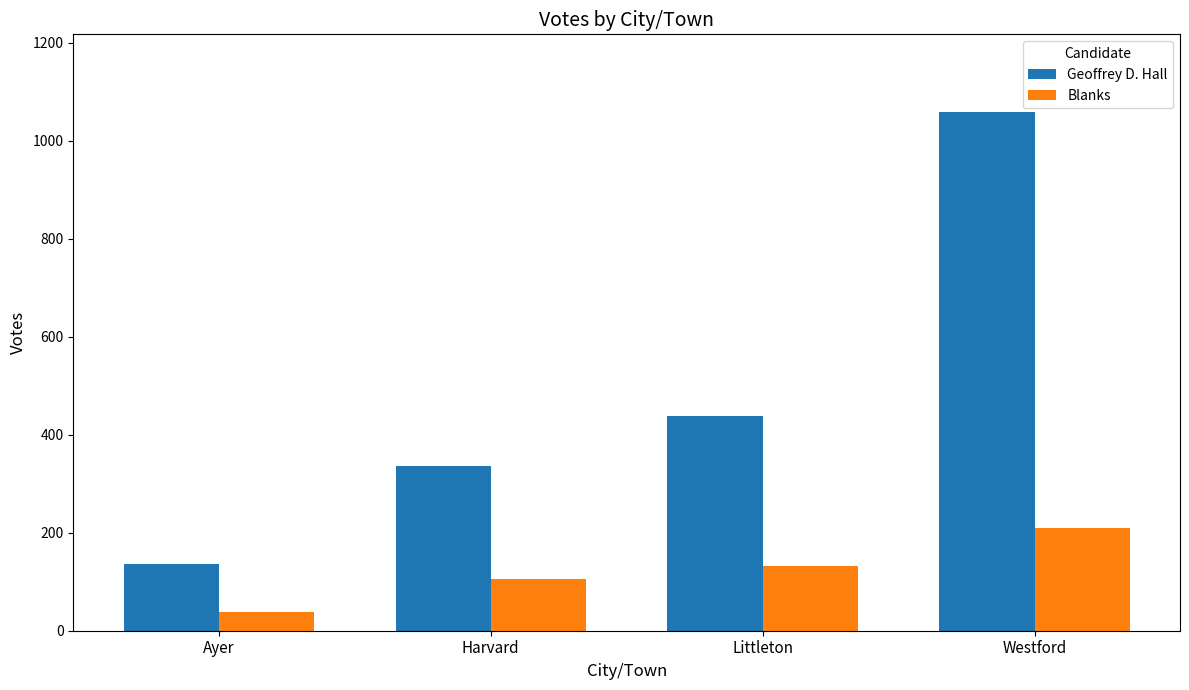

What position from the left is Littleton?

3